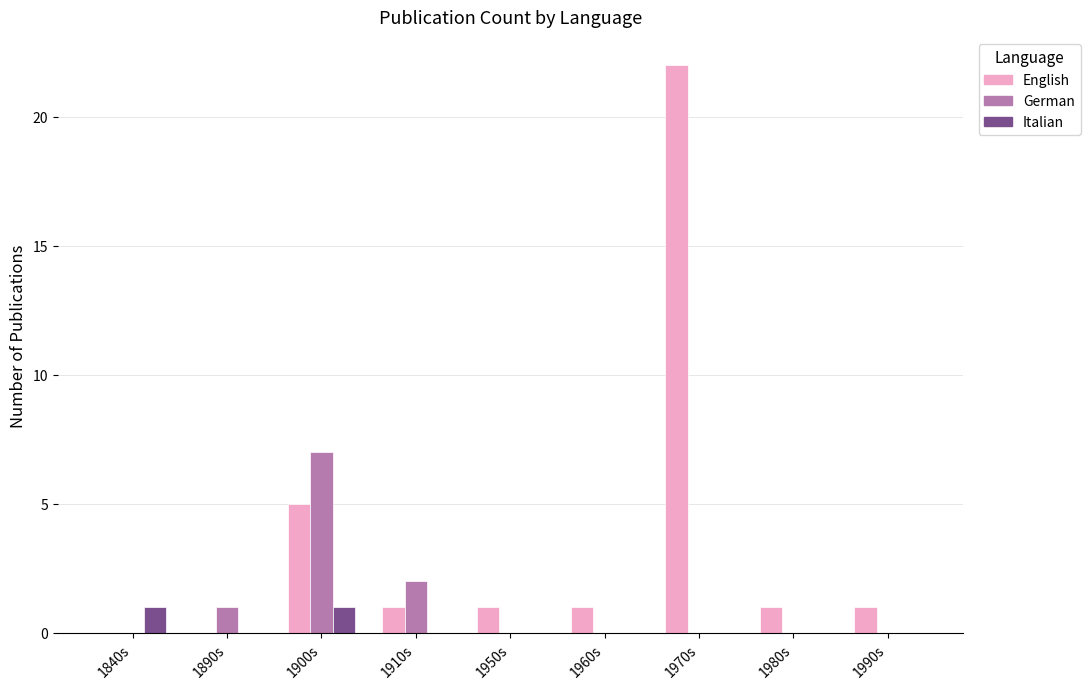

At which label is German closest to 3?

1910s